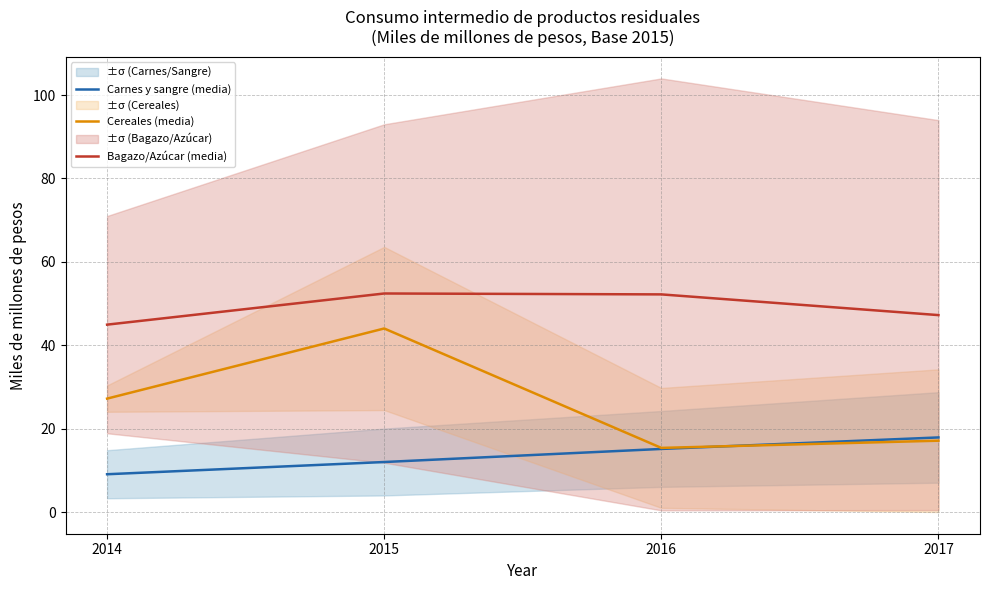

Does the chart display data point markers on the line(s)?

No